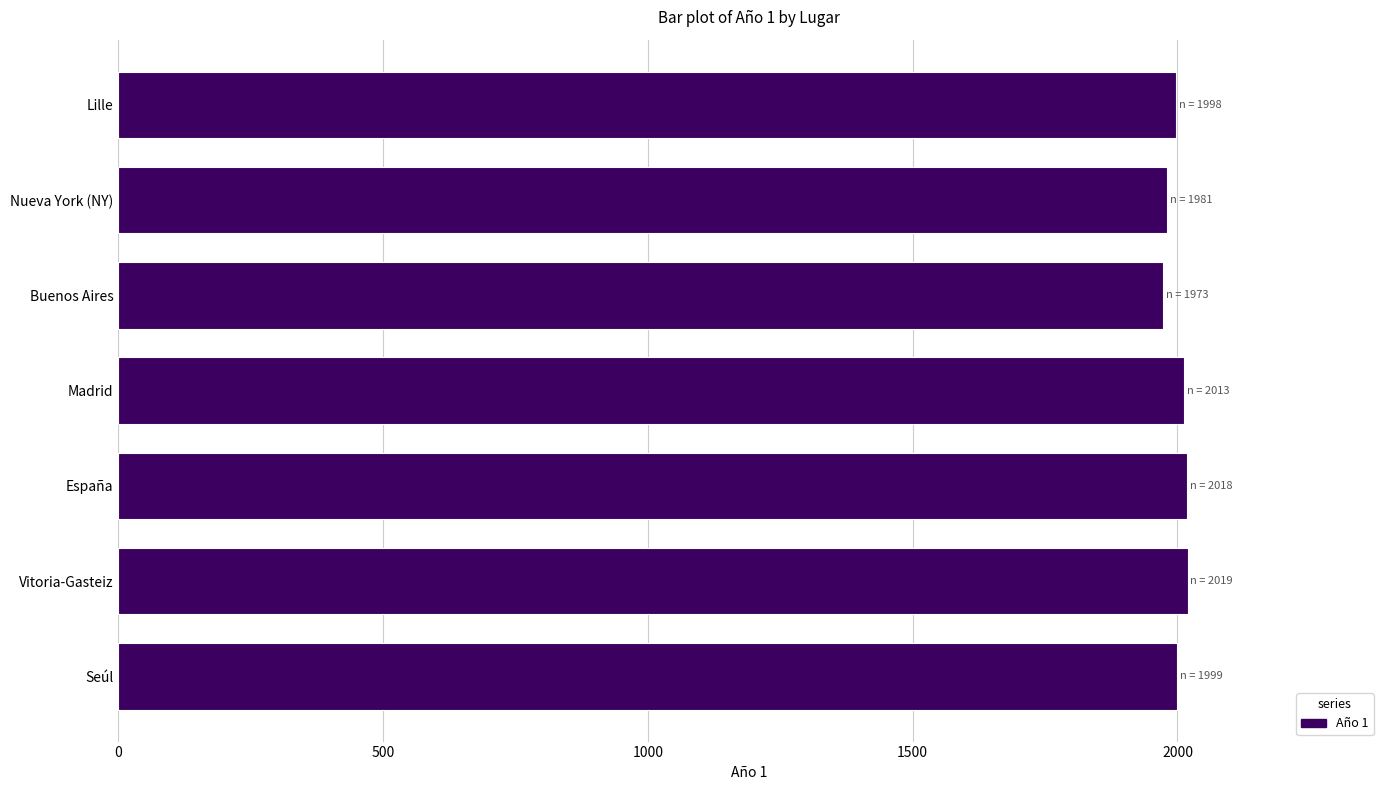

What is the ratio of the value at Madrid to the value at Seúl?

1.0